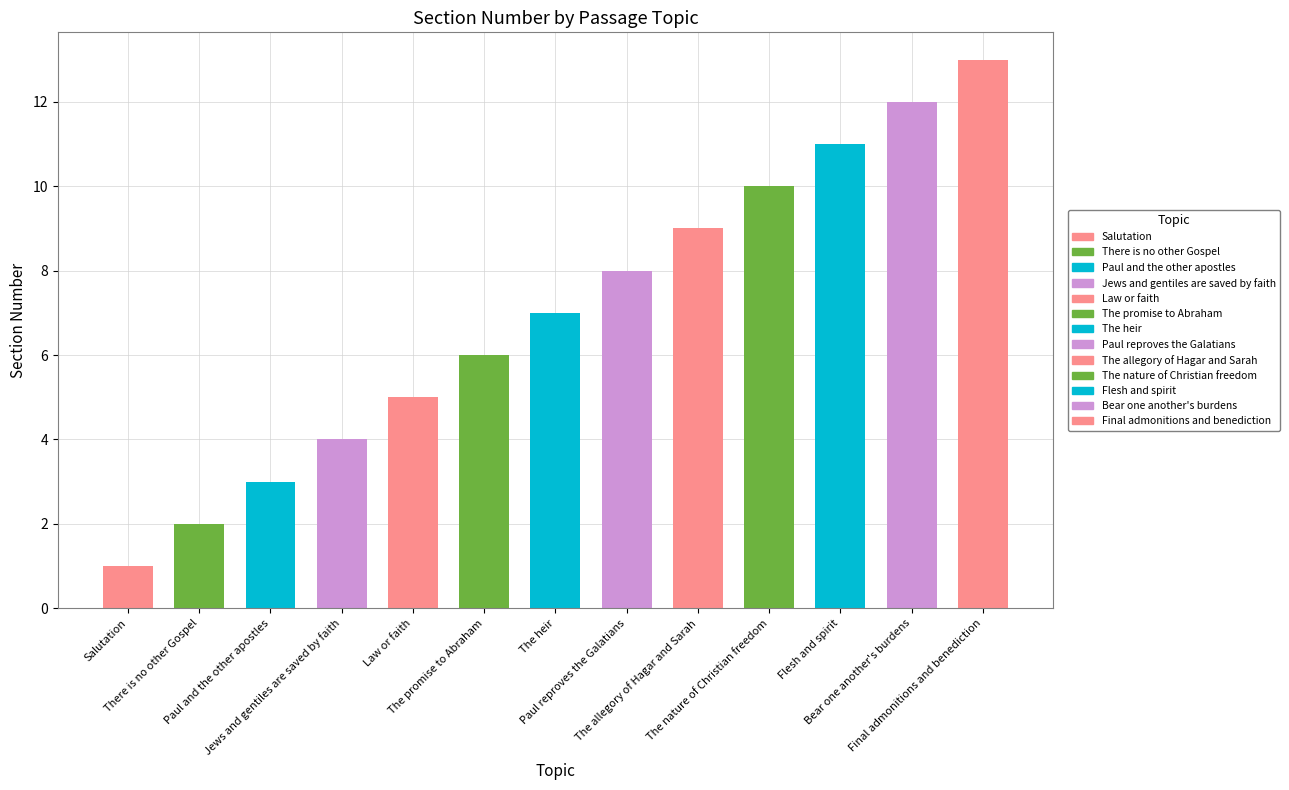

How many bars are there in total?

13